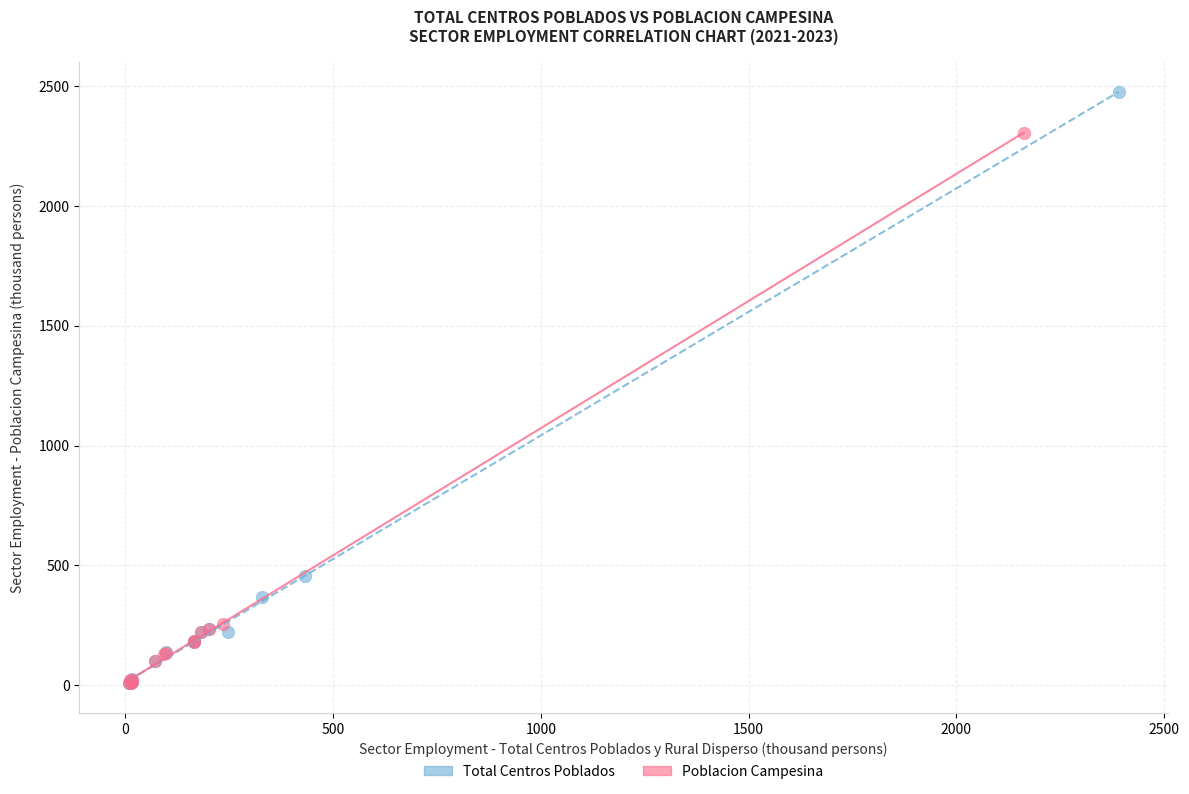

Which series has the largest Y range (max minus min)?

Total Centros Poblados